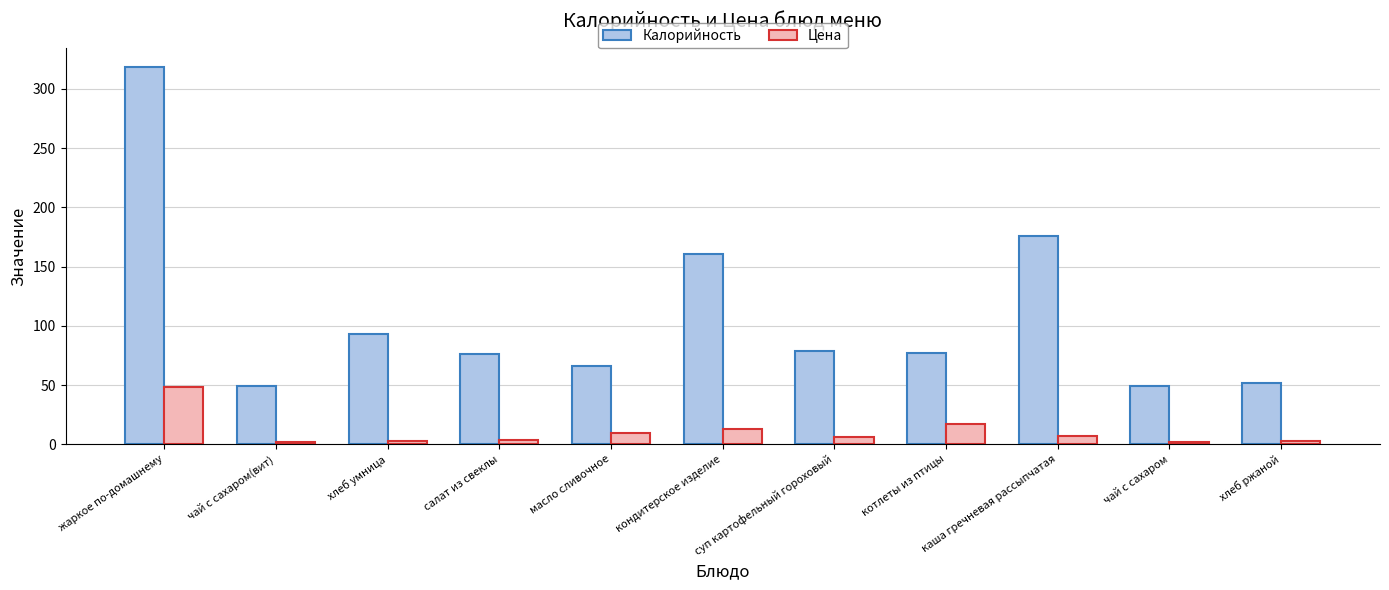

What is the difference between the Цена values at котлеты из птицы and кондитерское изделие?

4.9